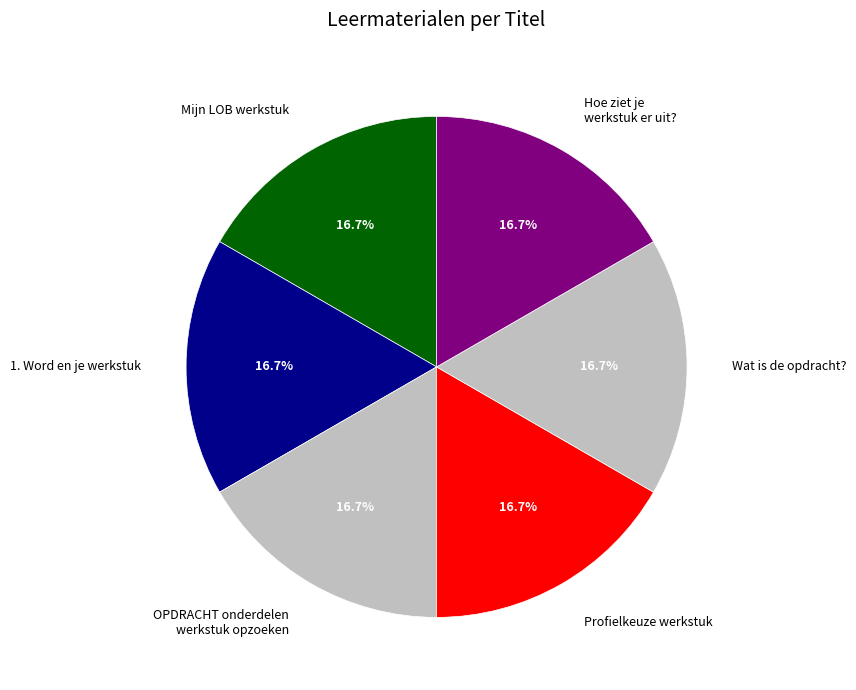

Does any single category account for the majority?

No